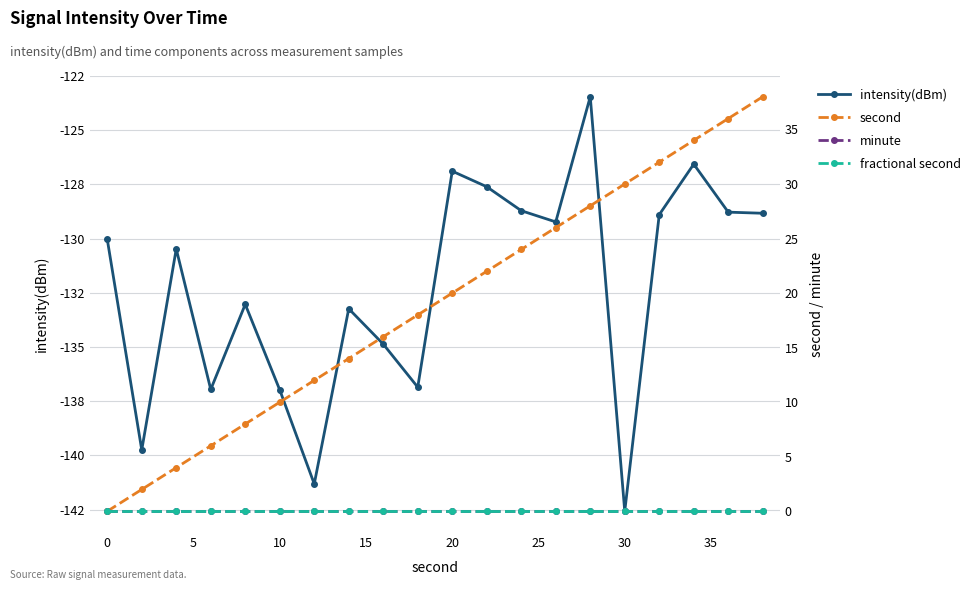

At how many categories does at least one series exceed -63?

20